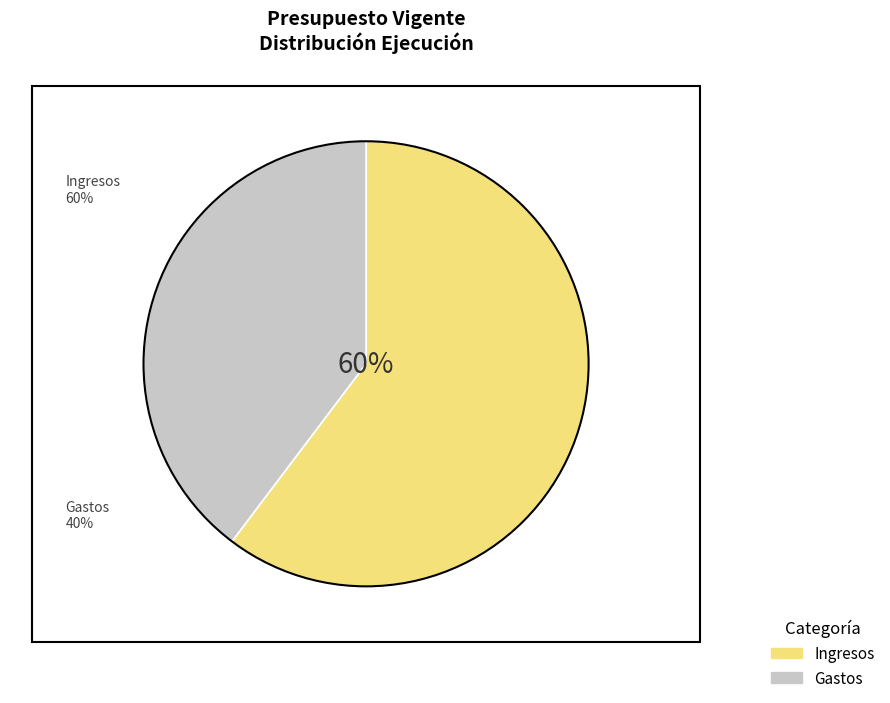

Is there any slice that represents more than half of the pie?

Yes